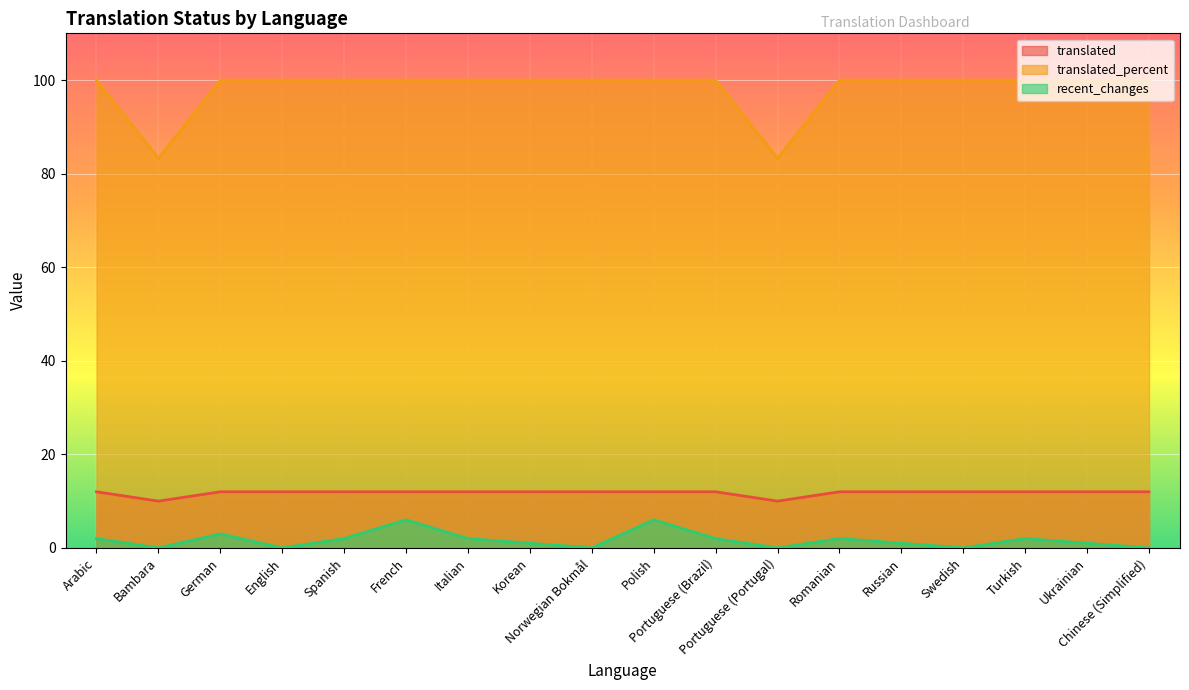

What is the maximum value shown in the chart?

100.0